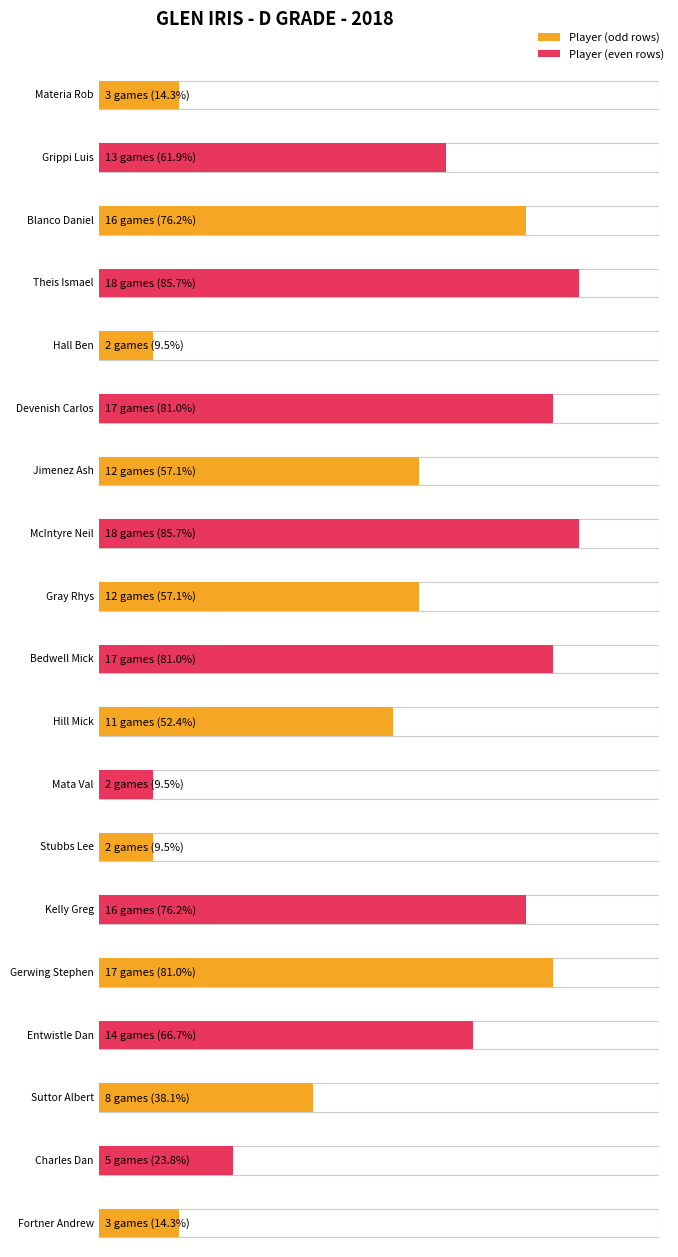

Does the chart contain any negative values?

No